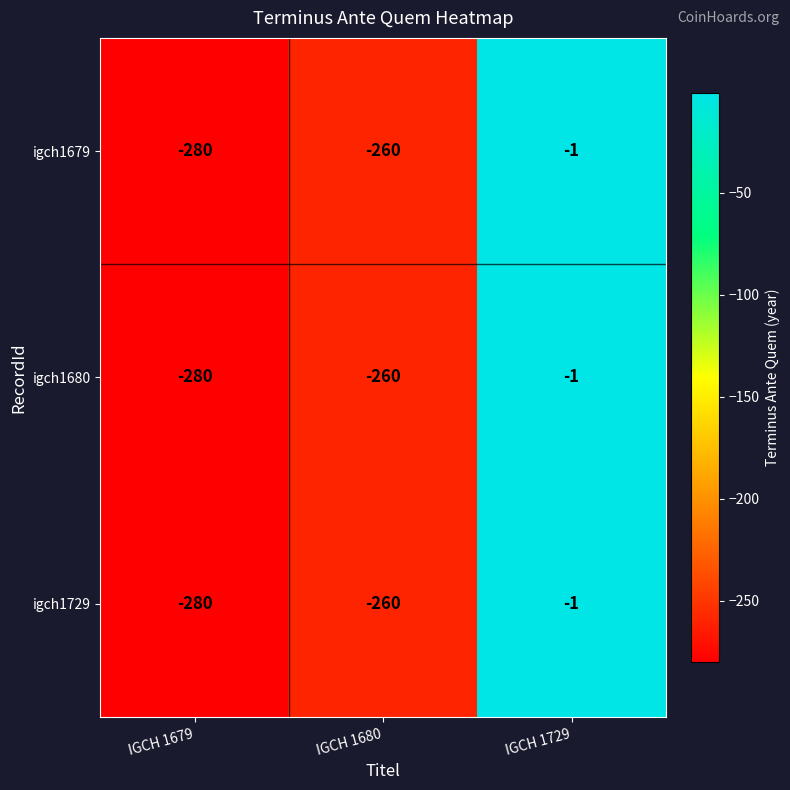

At which category is the sum across all series the highest?

IGCH 1729